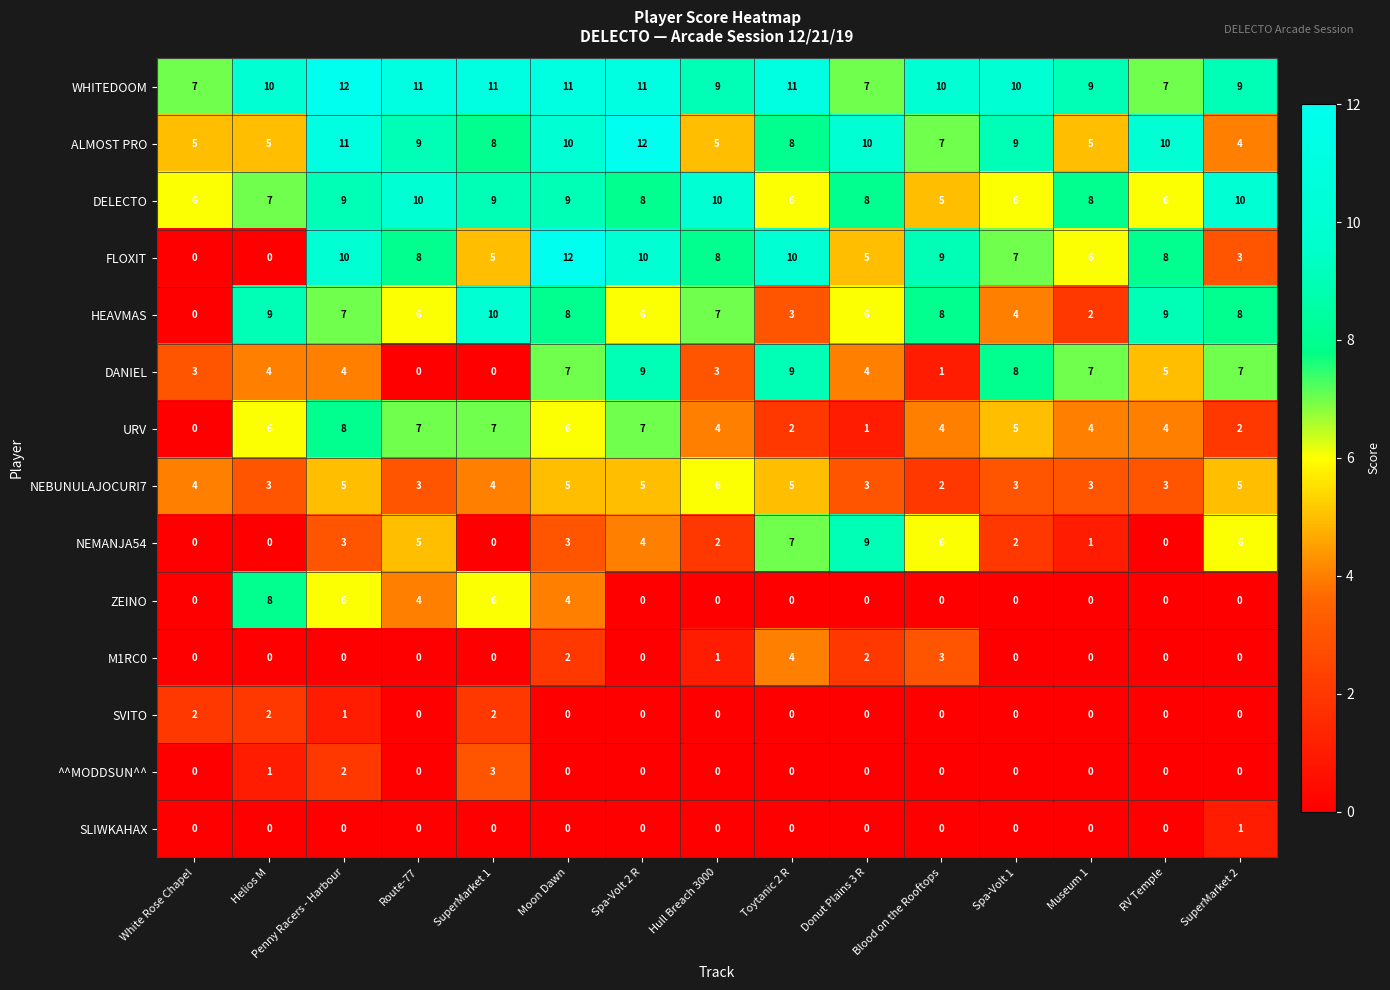

True or false: DELECTO has a value of 7 at Helios M.

True